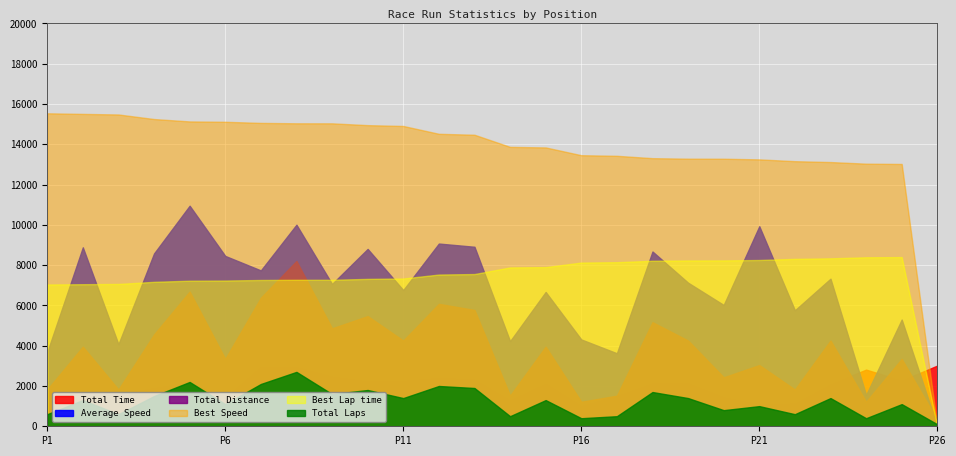

At which category is the sum across all series the highest?

8